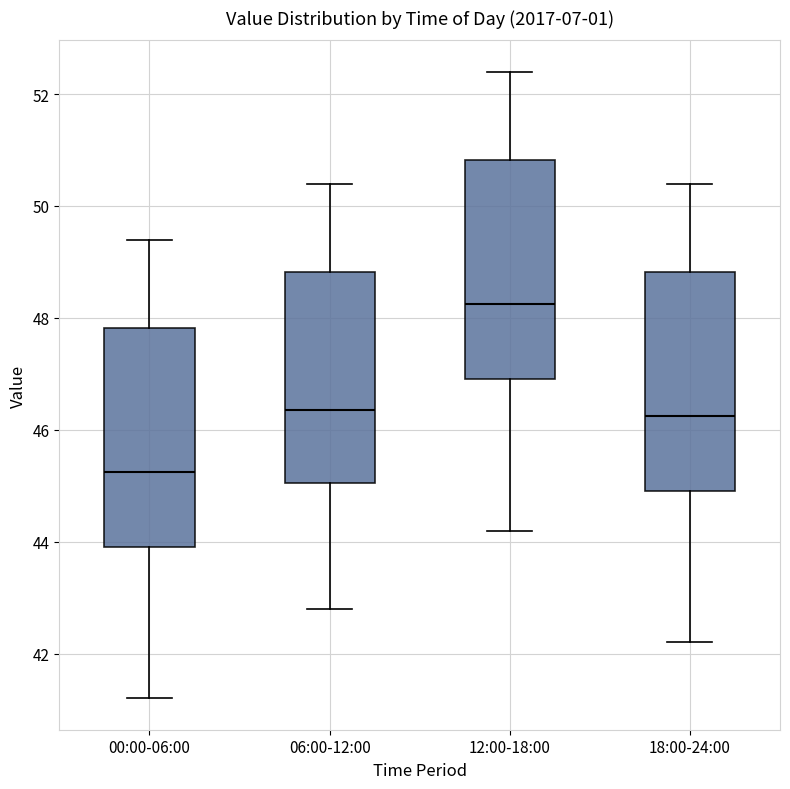

Which box's median line is the highest?

12:00-18:00